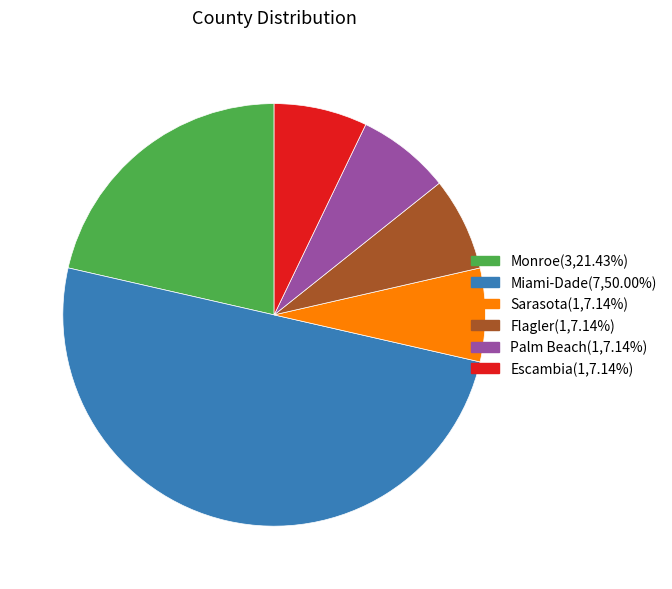

Does Flagler account for over 50% of the chart?

No